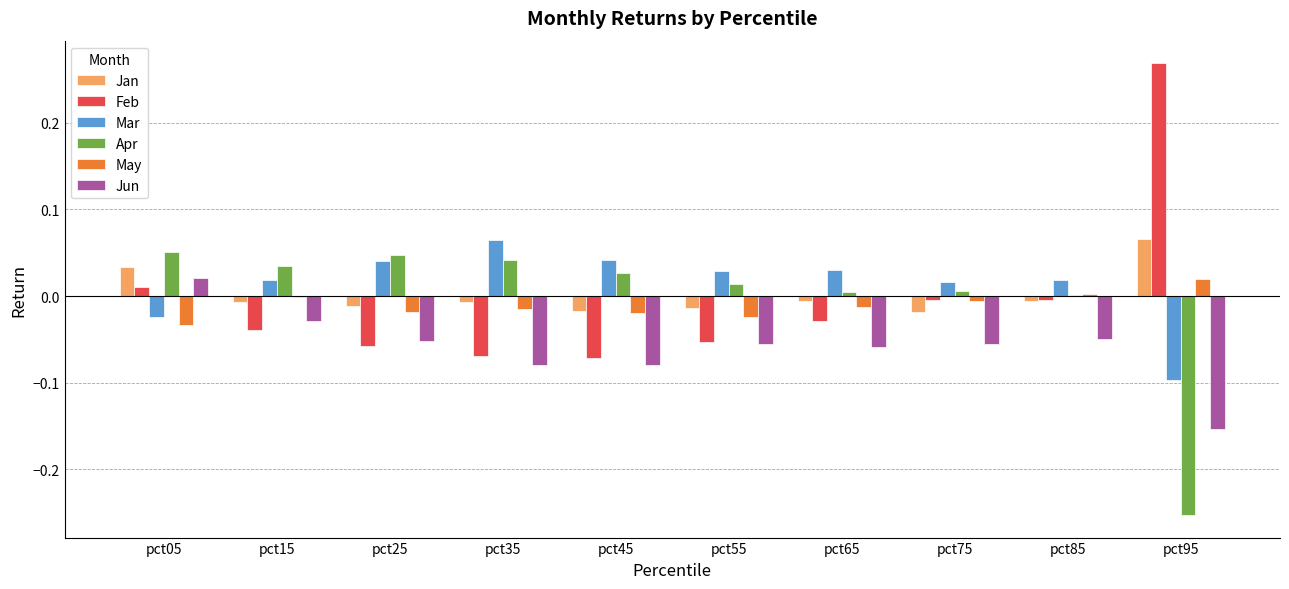

Are the bars grouped side by side (vs. stacked)?

Yes